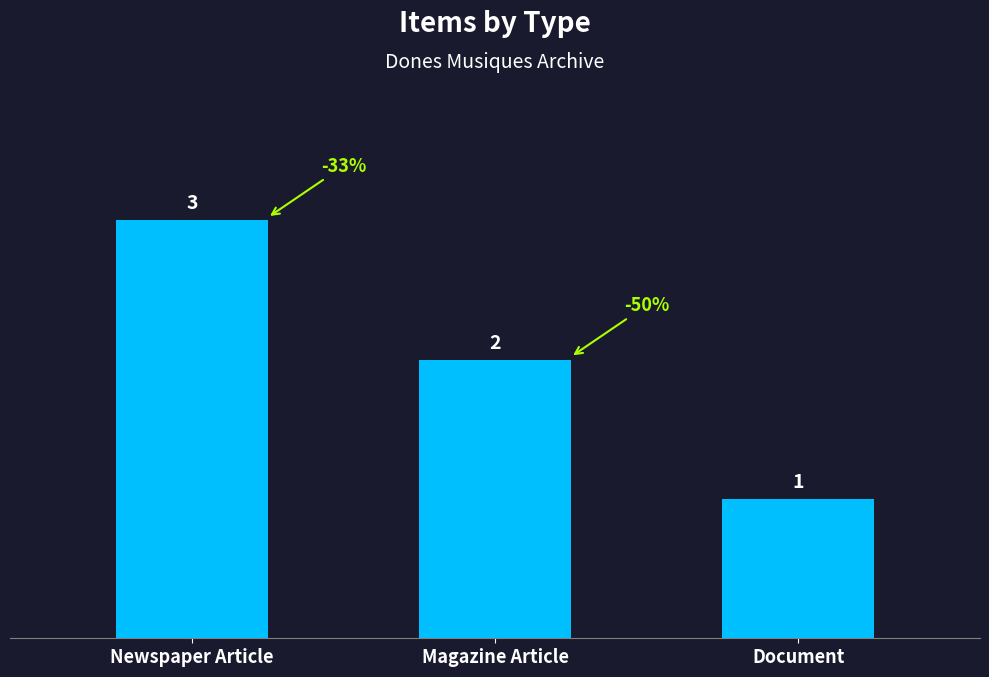

How many categories are shown in the chart?

3